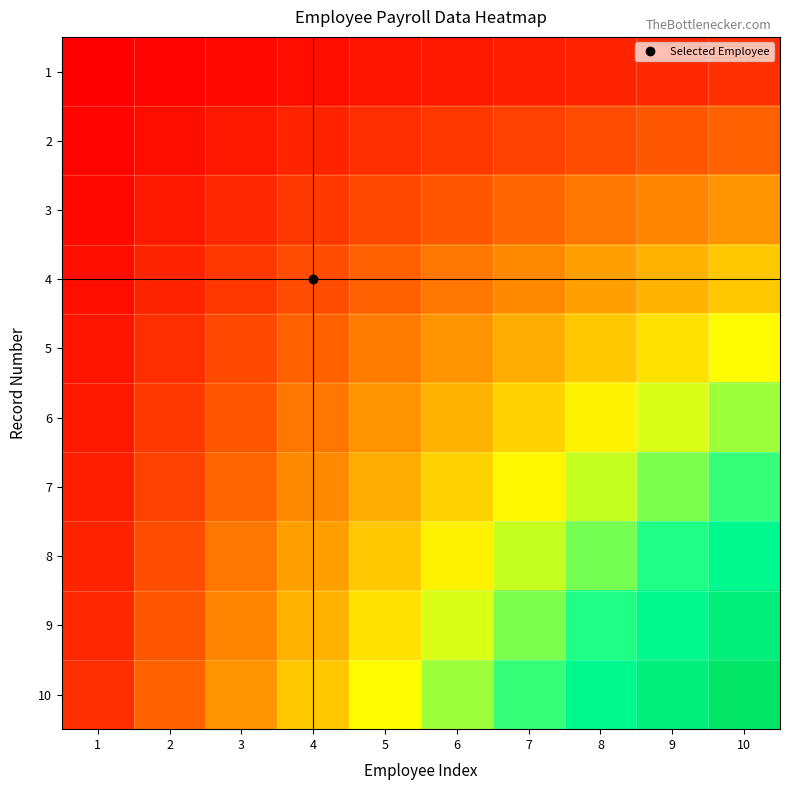

What is the total value across all series at 10?

550